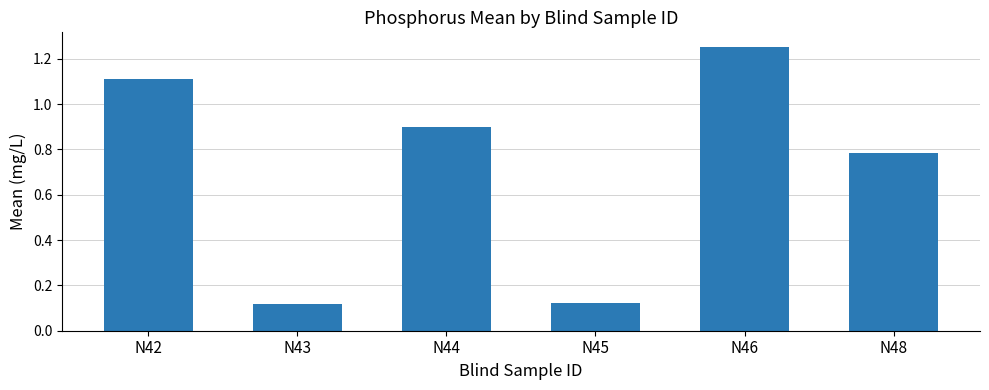

What is the value of the 3rd bar from the left?

0.9